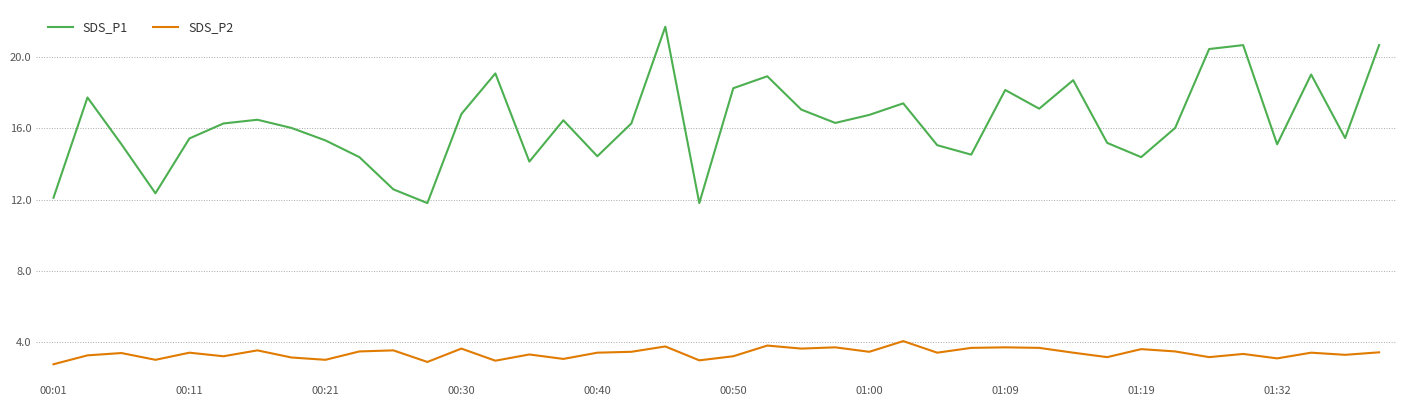

What is the difference between the maximum and minimum values in the SDS_P2 series?

1.3